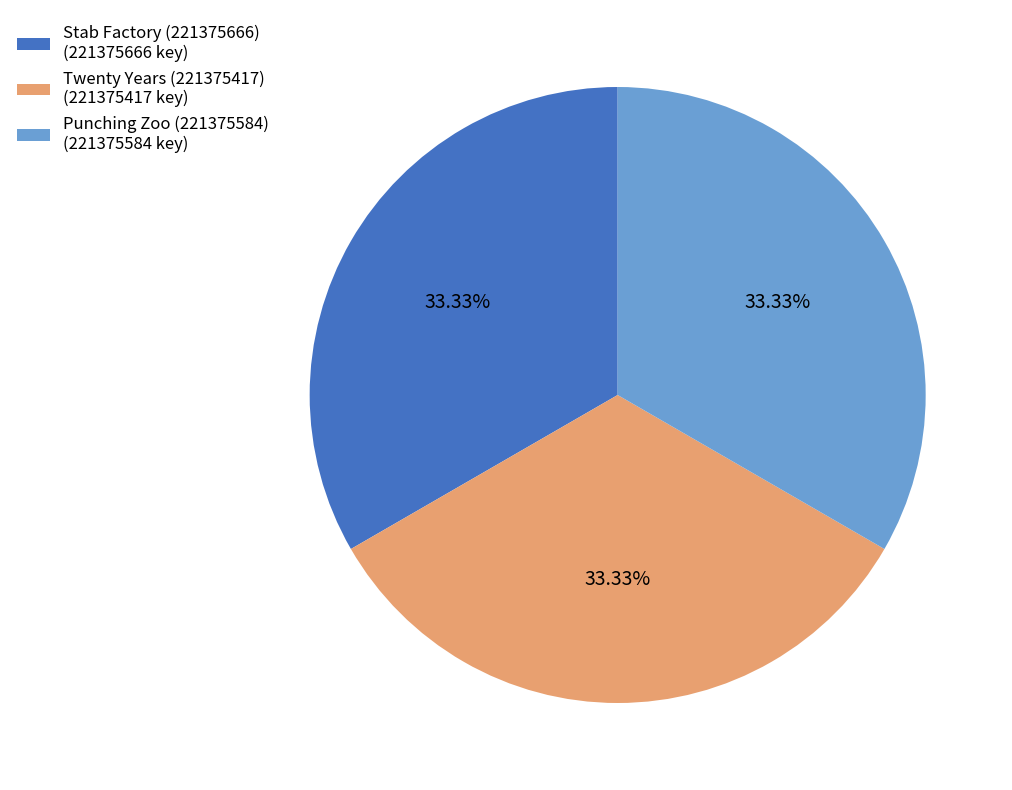

Combined, do Punching Zoo (221375584) and Twenty Years (221375417) account for over 50%?

Yes